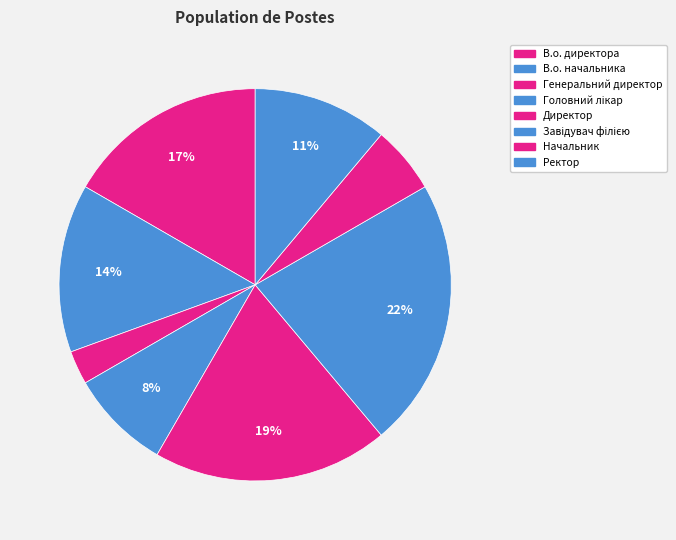

What percentage is the Генеральний директор slice, to the nearest percent?

3%